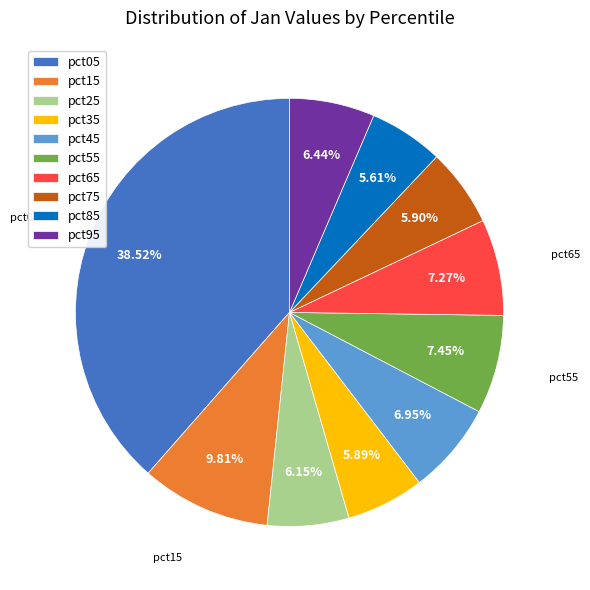

True or false: pct05 accounts for 49% of the total.

False